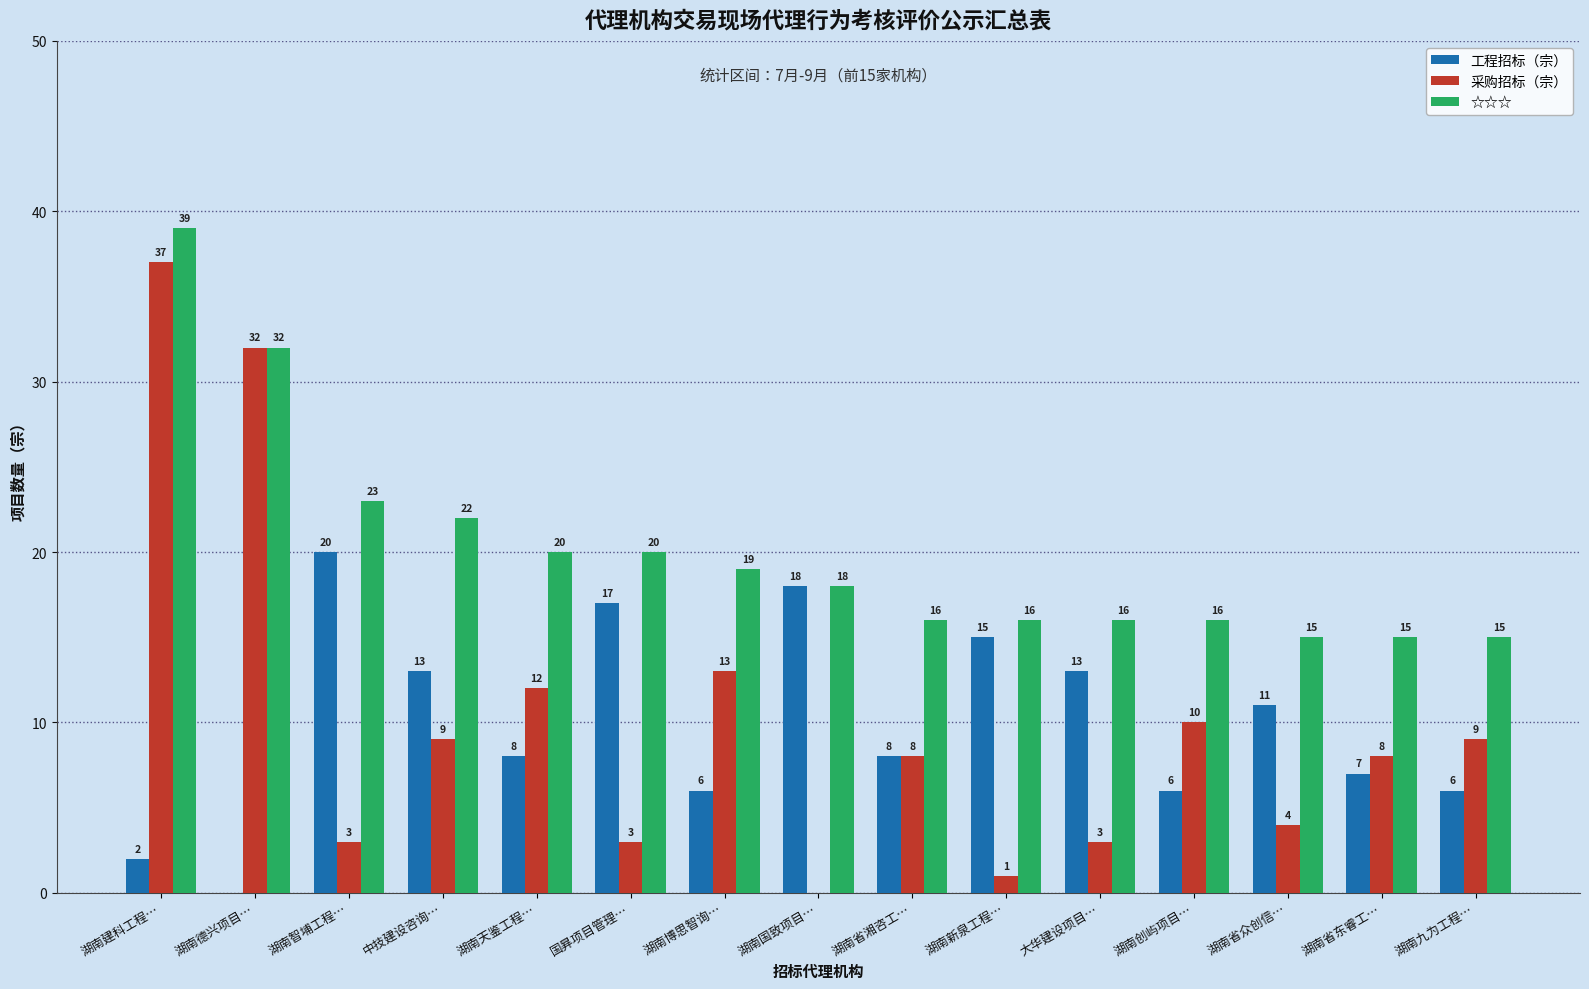

Reading left to right, transcribe all the data shown in this chart.

工程招标（宗）: 2	0	20	13	8	17	6	18	8	15	13	6	11	7	6
采购招标（宗）: 37	32	3	9	12	3	13	0	8	1	3	10	4	8	9
☆☆☆: 39	32	23	22	20	20	19	18	16	16	16	16	15	15	15